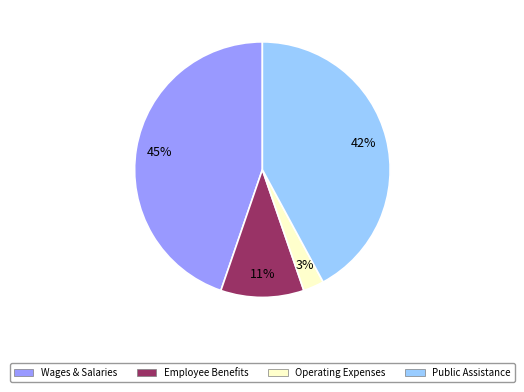

Which slice is the largest?

Wages & Salaries